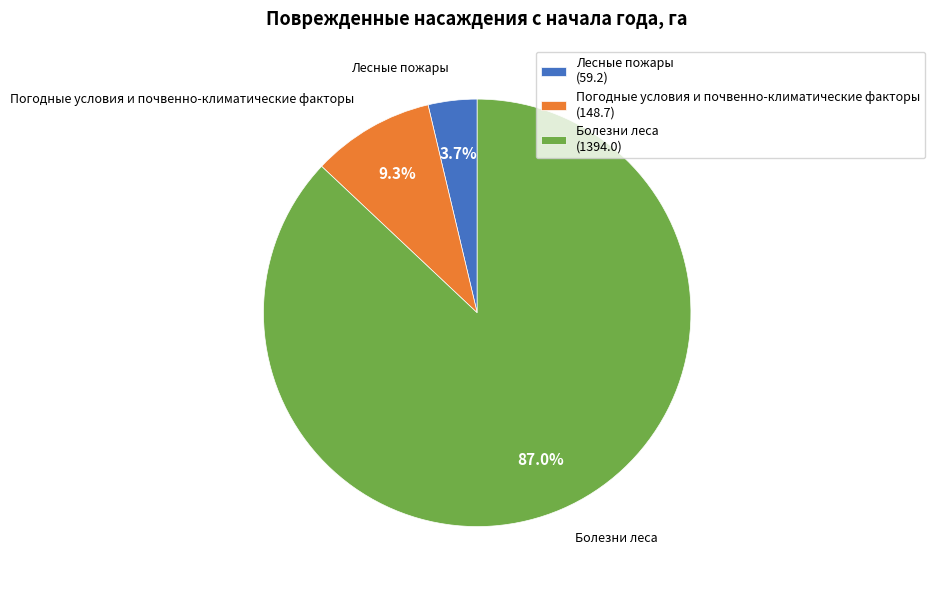

Which category has the biggest portion of the pie?

Болезни леса